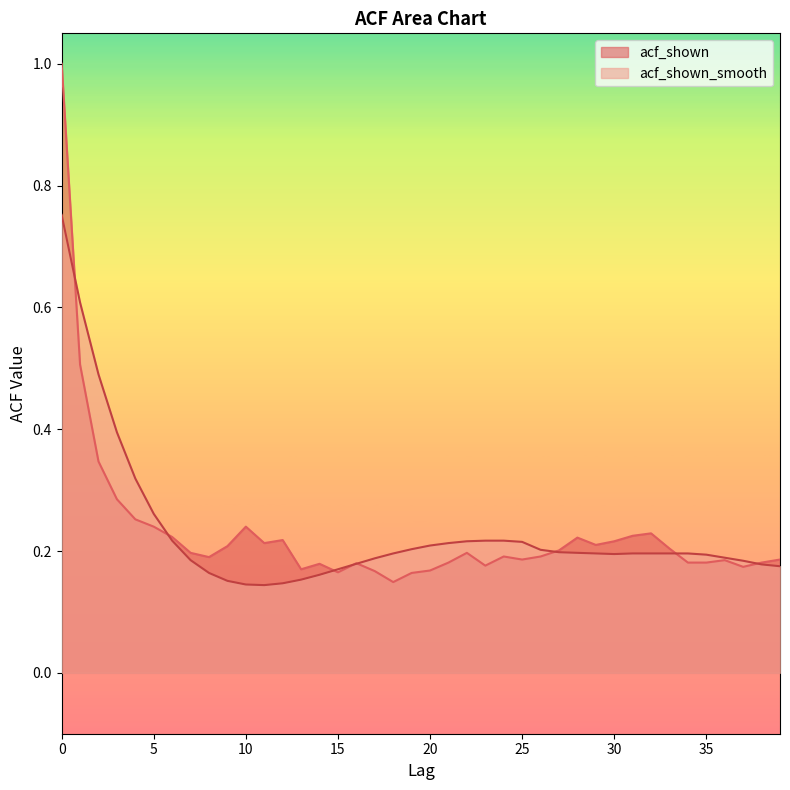

Which series has the widest spread of values?

acf_shown